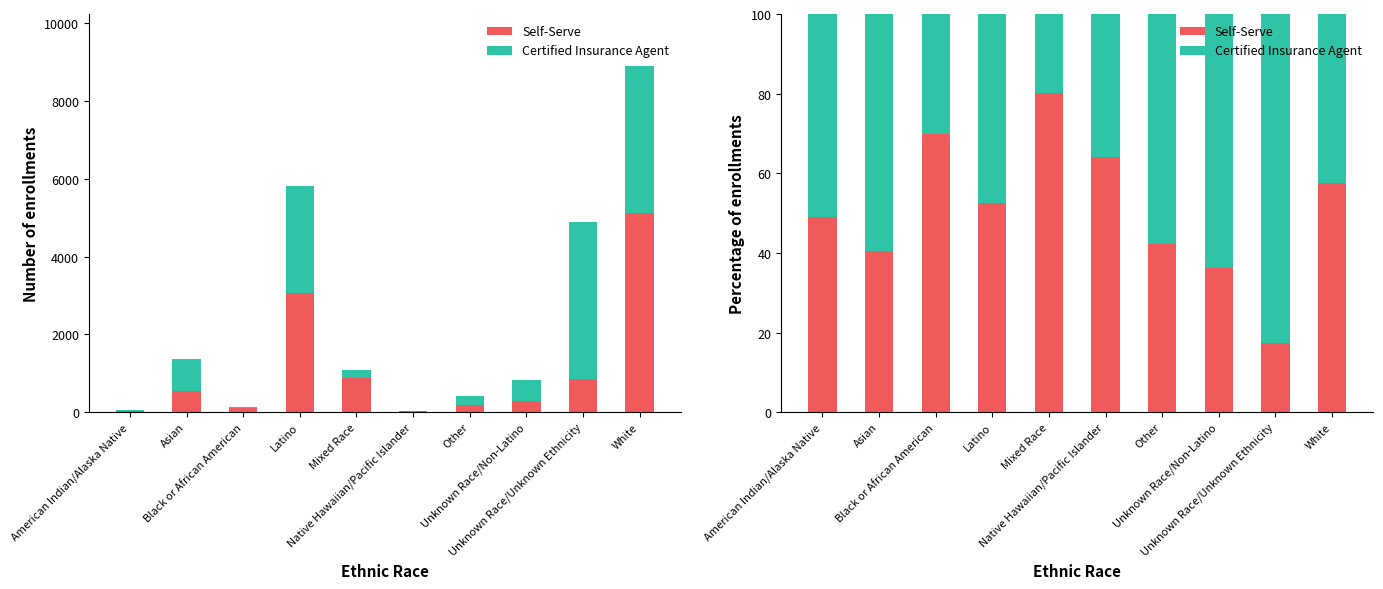

What is the value of the Self-Serve bar at the 6th from the left?

64.1